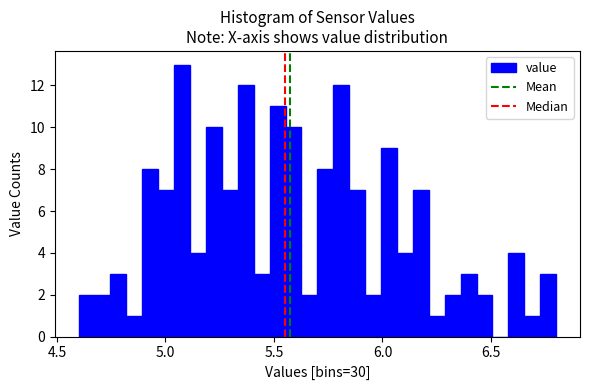

Around what value on the x-axis is the tallest bar? Give the approximate position of its centre, as read against the axis.

5.10